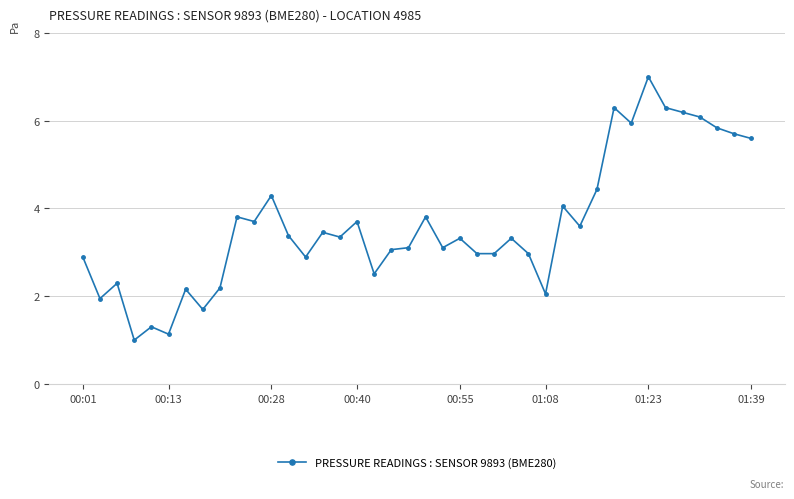

True or false: there are more than 1 points higher than both neighbors.

True